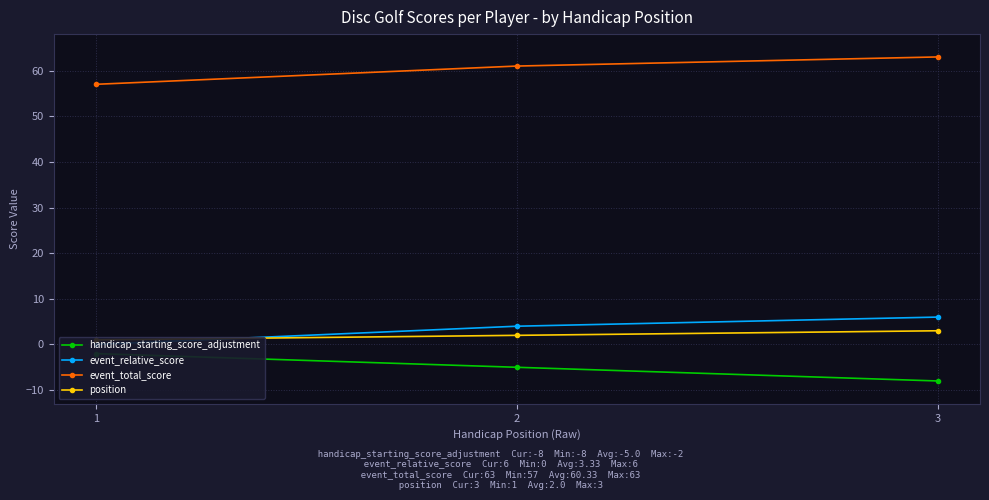

How many categories are shown in the chart?

3